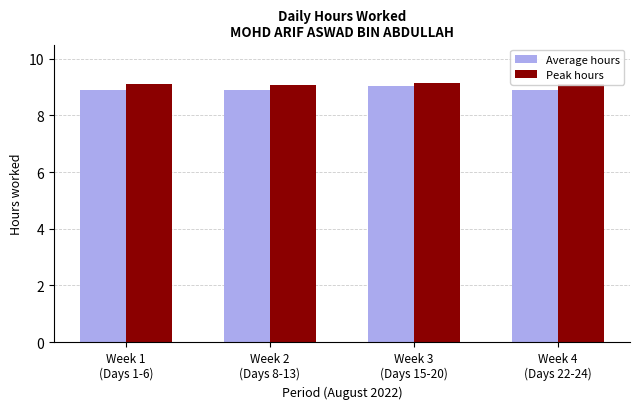

What is the label of the 1st bar from the right?

Week 4
(Days 22-24)